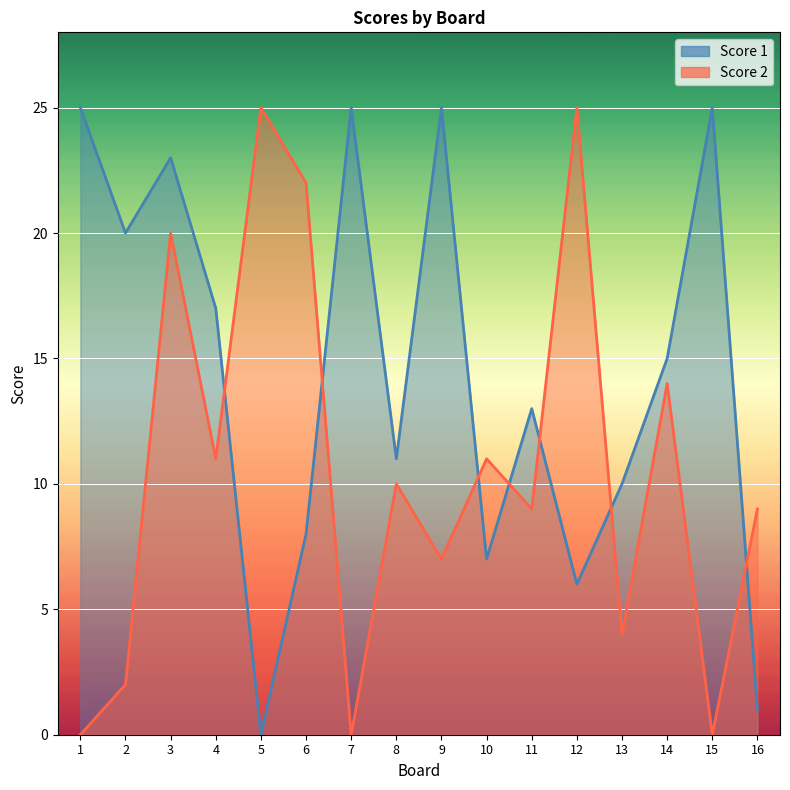

What is the value of the Score 1 point at the 15th from the left?

25